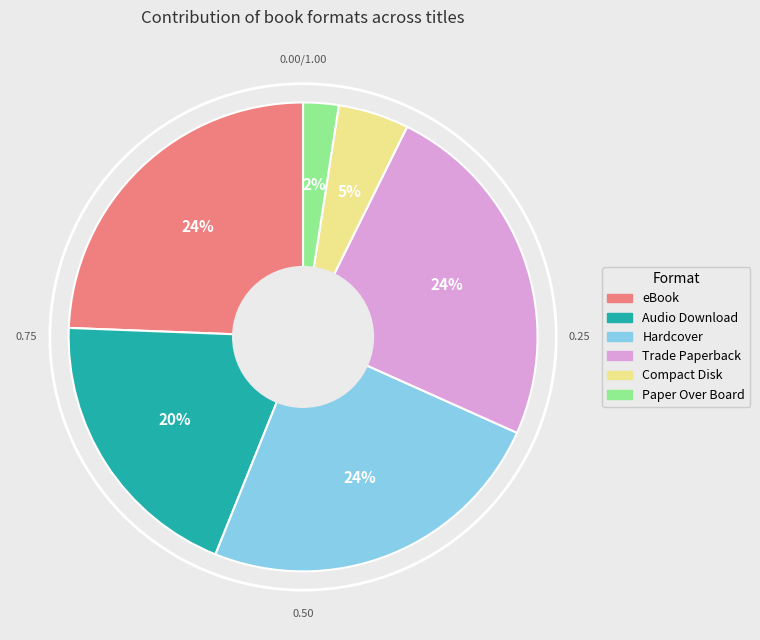

To the nearest percent, what portion does eBook represent?

24%